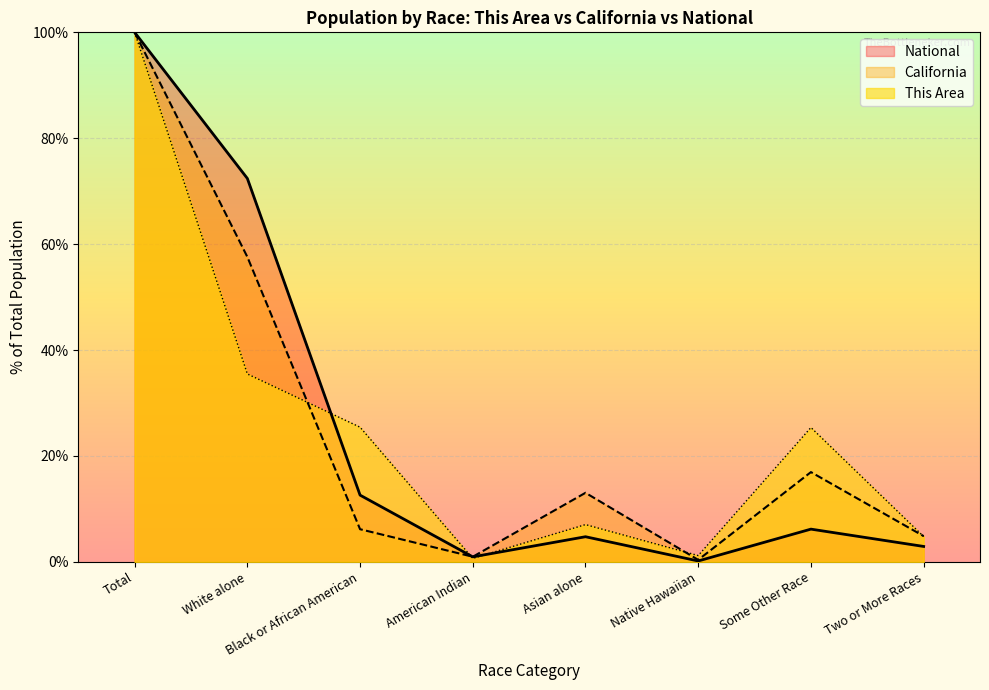

What is the lowest value of the This Area series?

0.7